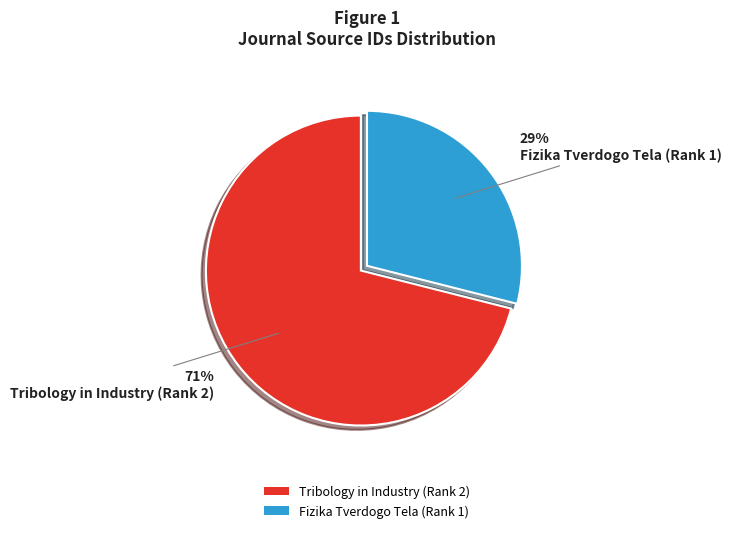

What is the majority slice?

Tribology in Industry (Rank 2)